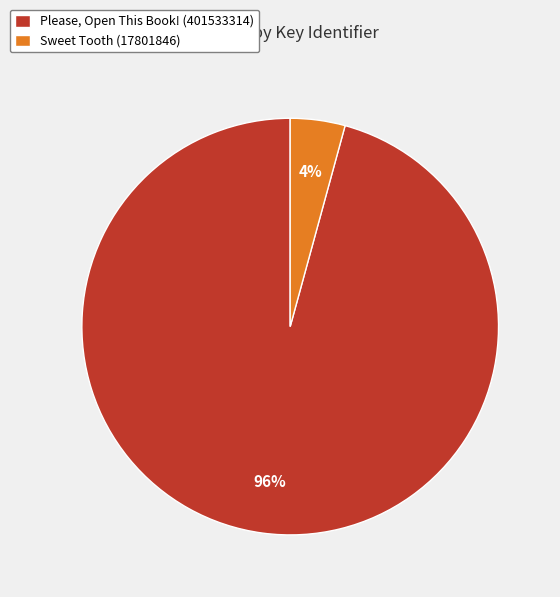

Combined, do Sweet Tooth (17801846) and Please, Open This Book! (401533314) account for over 50%?

Yes